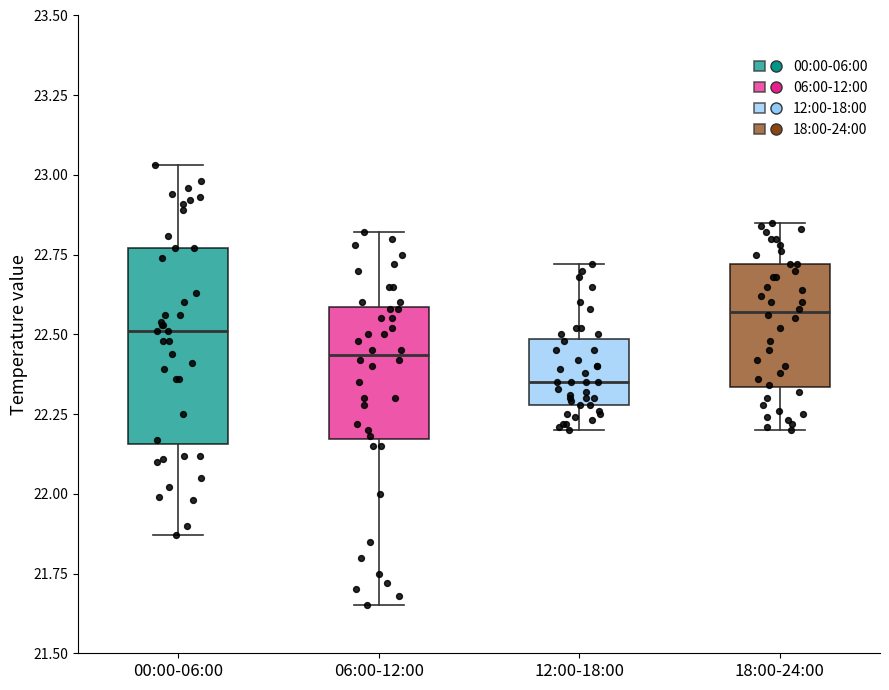

Where is the upper edge of the box for 06:00-12:00 on the y-axis? The values are not printed on the chart, so give them approximately, as read against the axis.

22.60